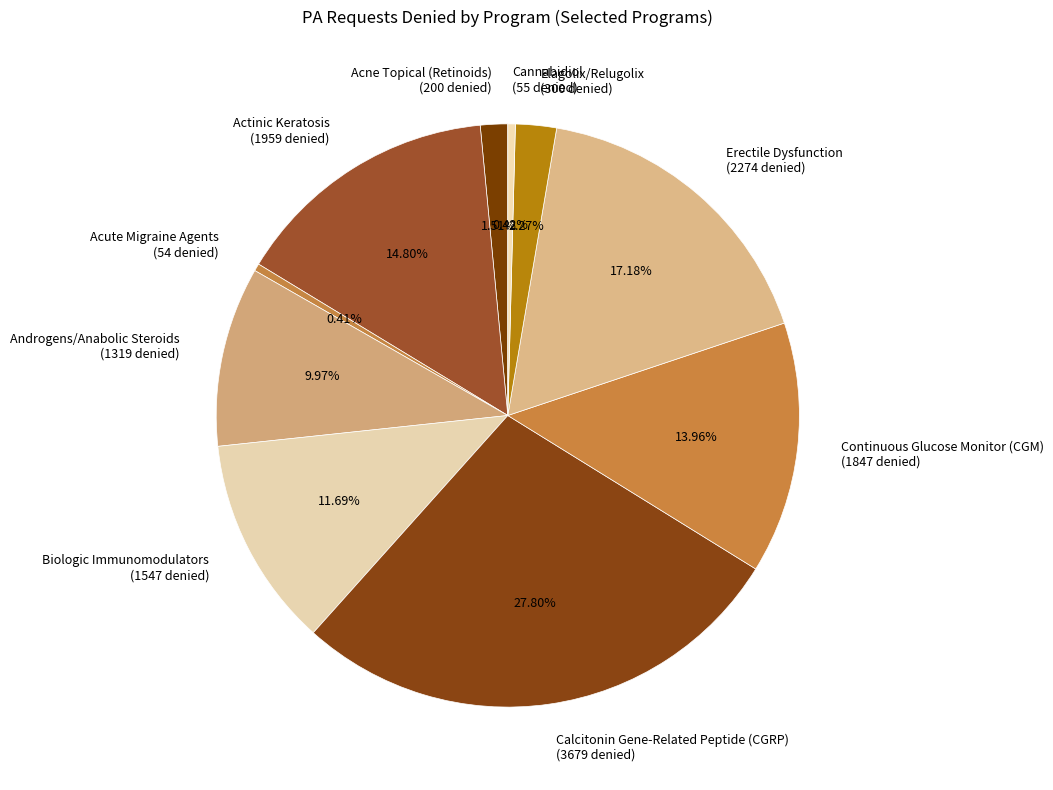

Is there any slice that represents more than half of the pie?

No